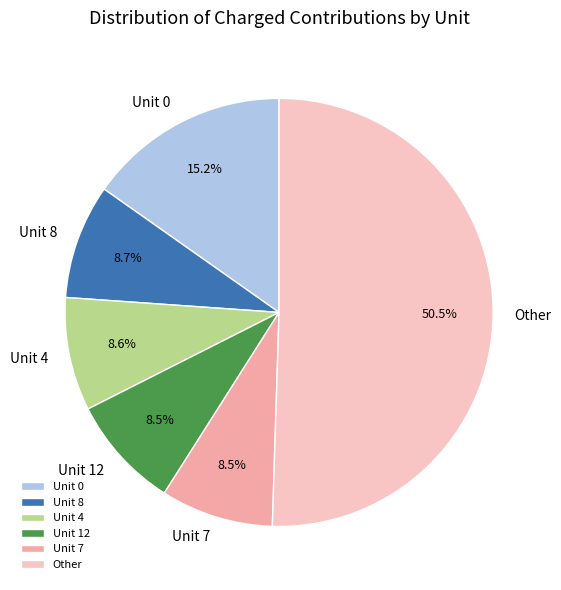

What is the ratio of the value at Unit 8 to the value at Unit 12?

1.0